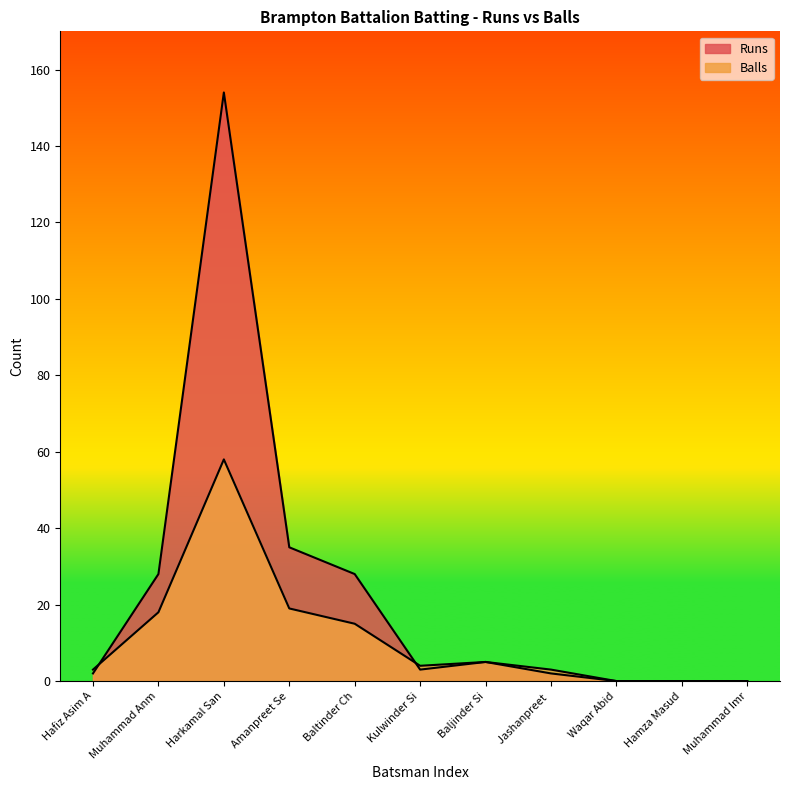

How many lines are shown in the chart?

2